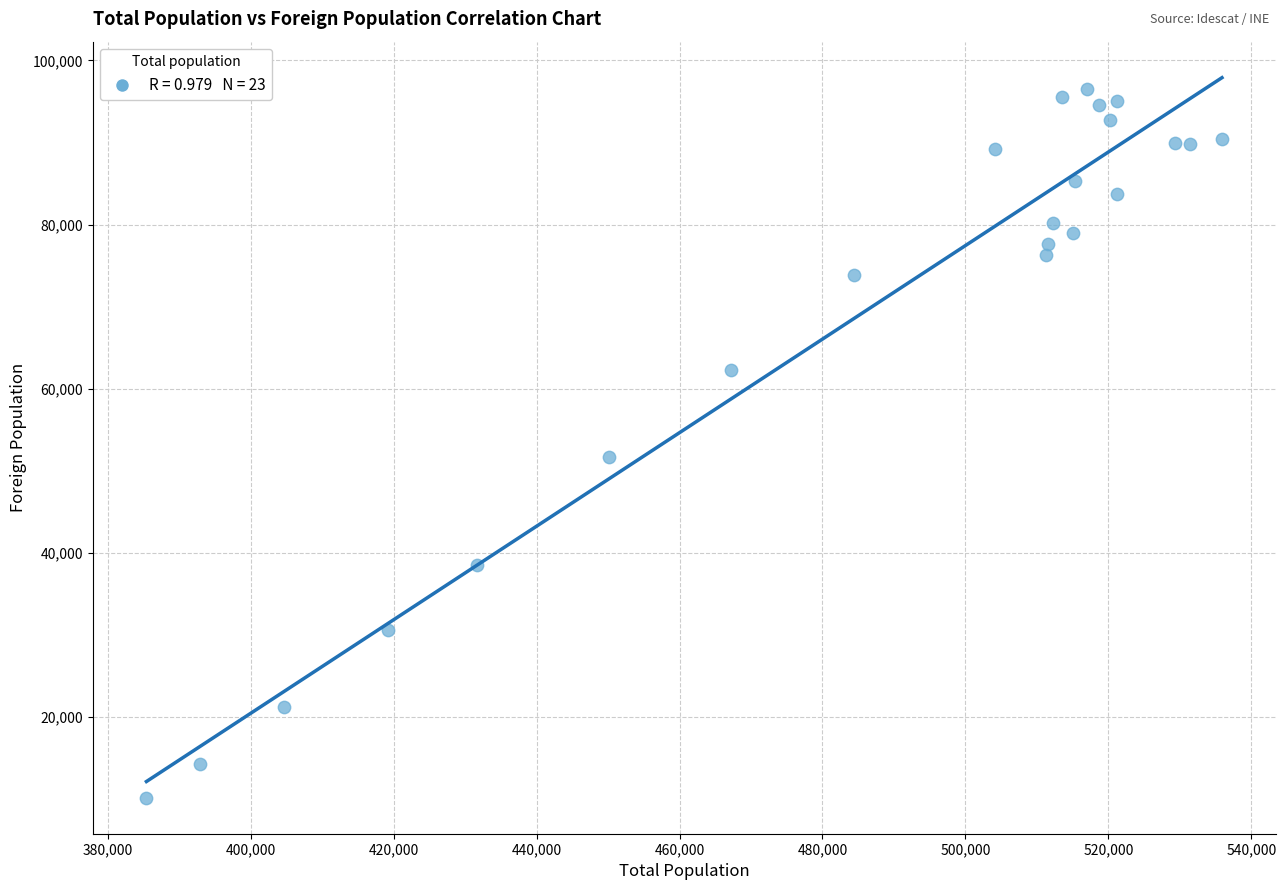

What is the range of Y values (max minus min)?

86332